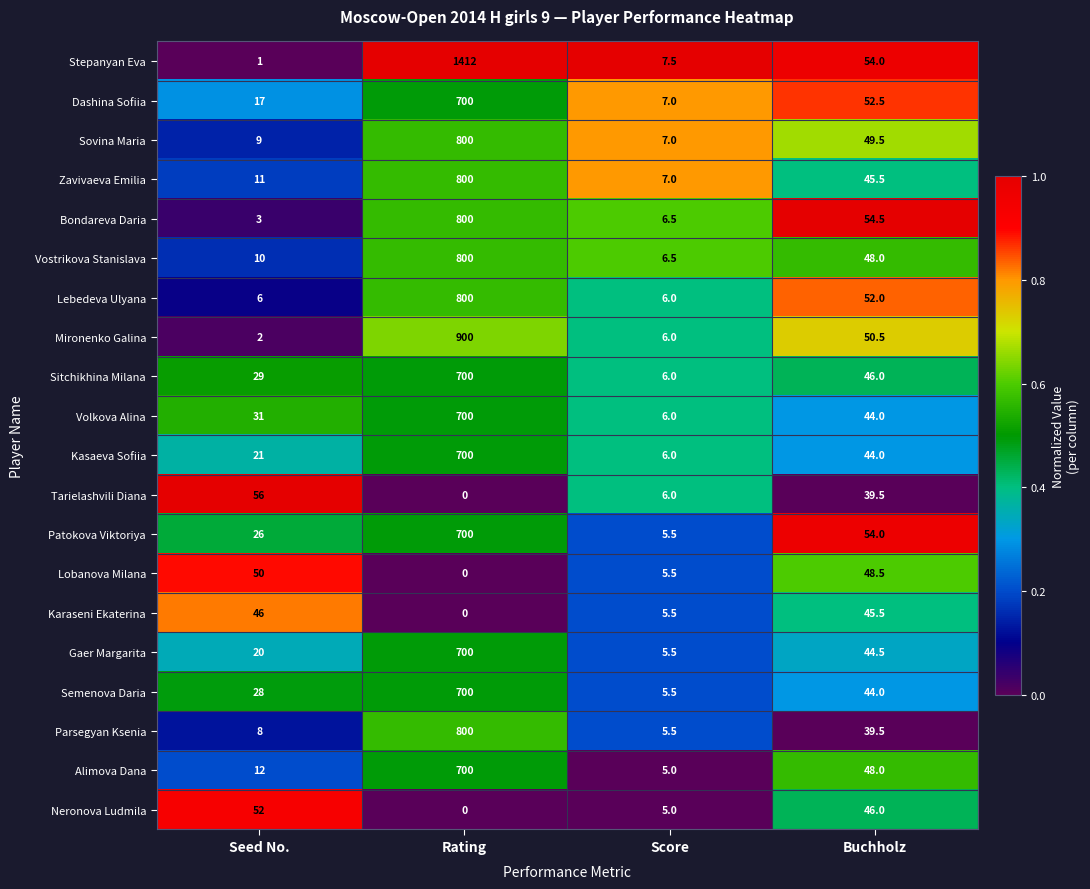

Rank the categories by Neronova Ludmila value from highest to lowest.

Seed No., Buchholz, Score, Rating